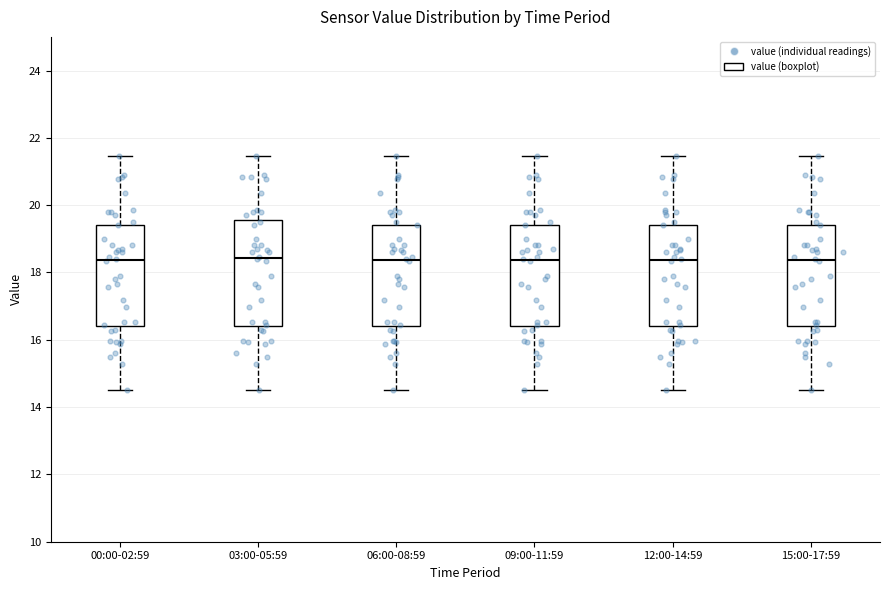

Reading left to right, transcribe this box plot: for each box, give where its median line is, the range the box spans, and where its two whiskers end, as read against the y-axis. The values are not printed on the chart, so give them approximately, as read against the axis.

00:00-02:59: median 18.4, box 16.4 to 19.4, whiskers 14.6 to 21.4
03:00-05:59: median 18.4, box 16.4 to 19.6, whiskers 14.6 to 21.4
06:00-08:59: median 18.4, box 16.4 to 19.4, whiskers 14.6 to 21.4
09:00-11:59: median 18.4, box 16.4 to 19.4, whiskers 14.6 to 21.4
12:00-14:59: median 18.4, box 16.4 to 19.4, whiskers 14.6 to 21.4
15:00-17:59: median 18.4, box 16.4 to 19.4, whiskers 14.6 to 21.4